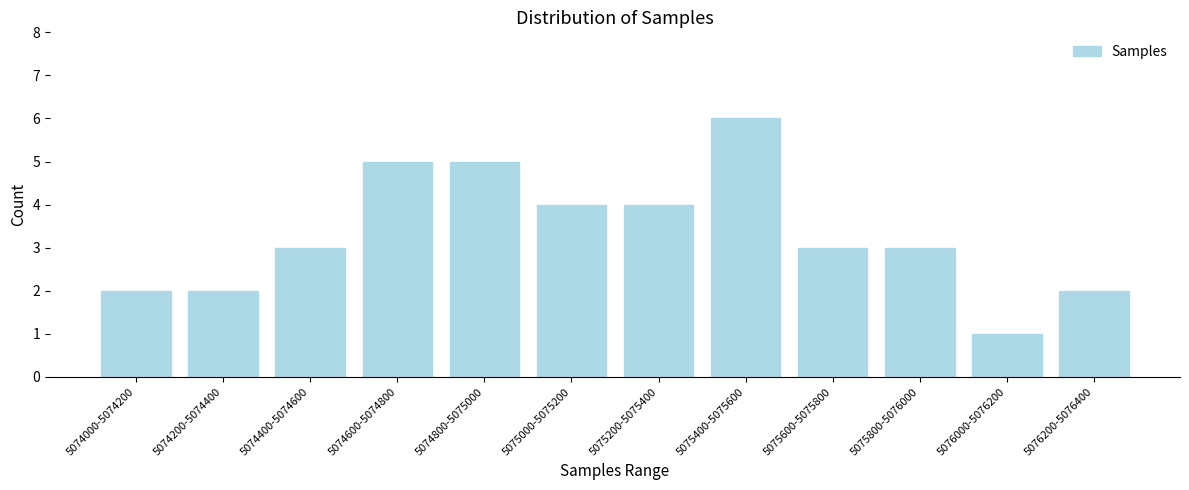

Reading left to right, what are all the values shown in this chart?

2	2	3	5	5	4	4	6	3	3	1	2